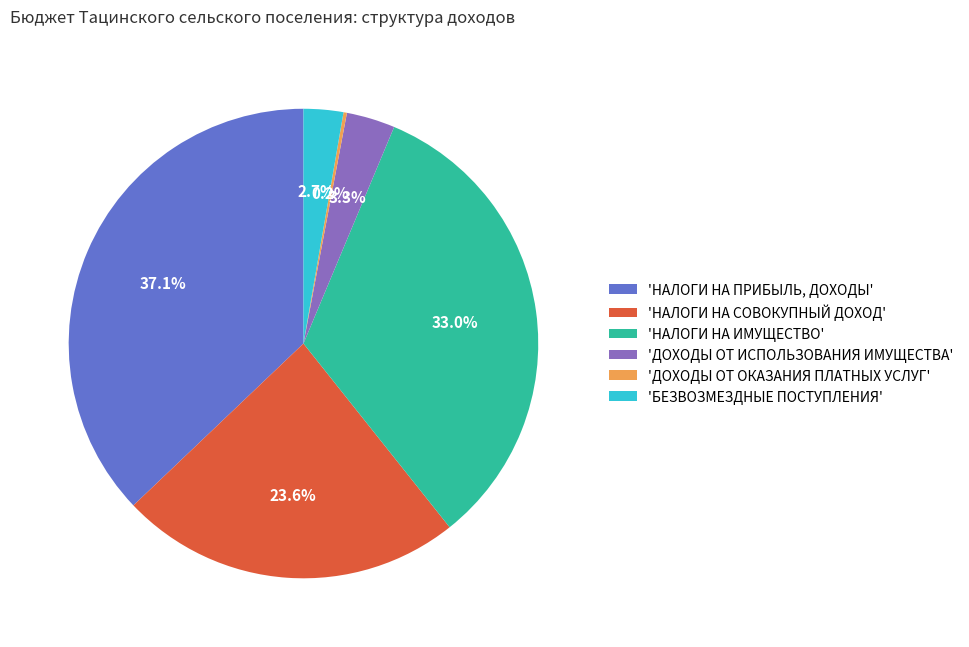

Which category has the biggest portion of the pie?

'НАЛОГИ НА ПРИБЫЛЬ, ДОХОДЫ'